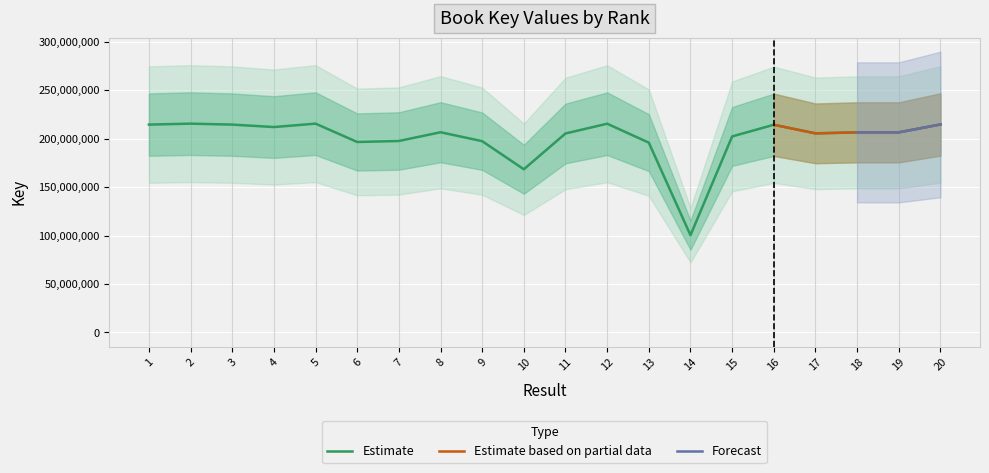

Rank the categories by value from highest to lowest.

5, 2, 12, 20, 1, 3, 16, 4, 8, 18, 19, 17, 11, 15, 7, 9, 6, 13, 10, 14